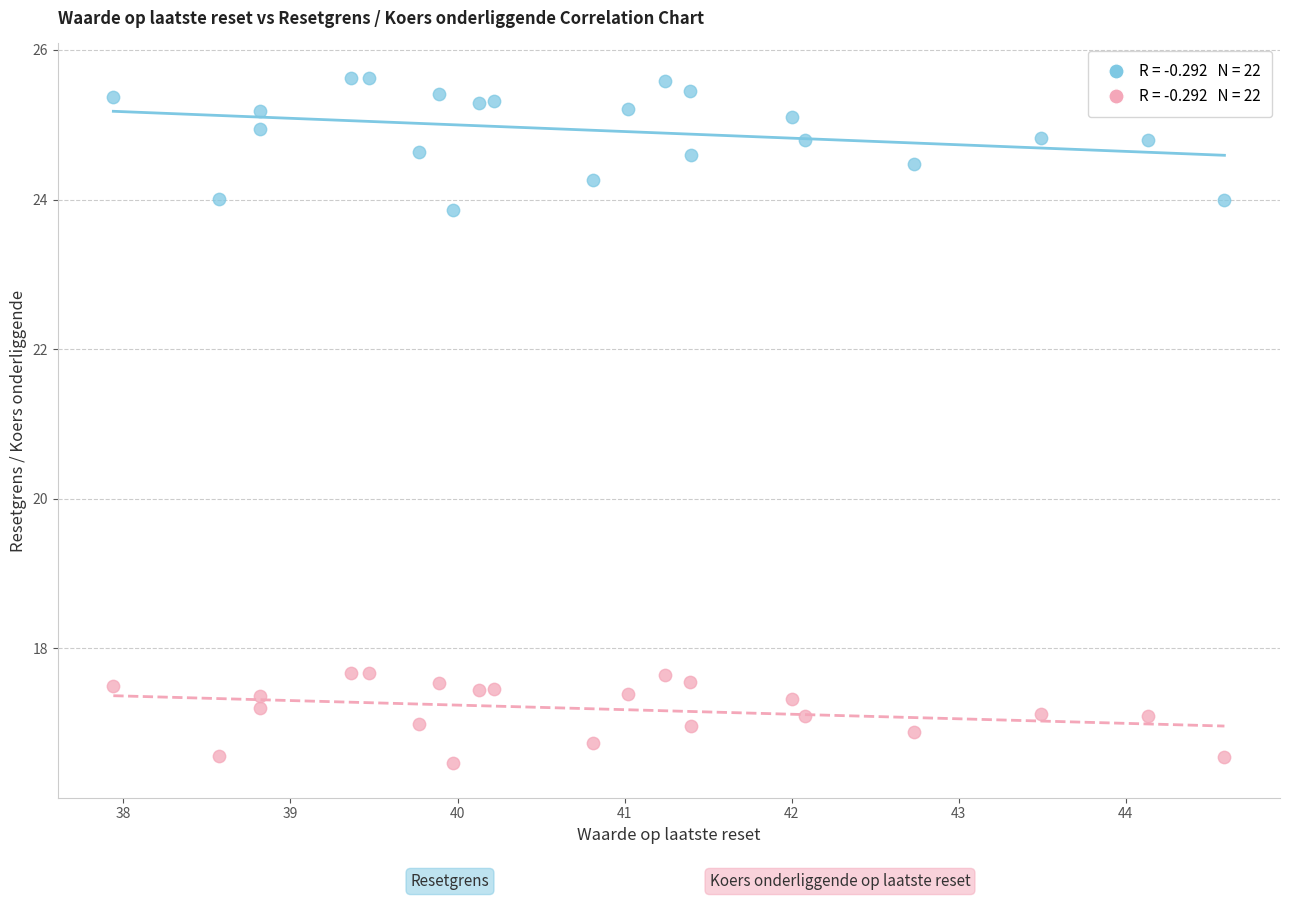

Across all data points, what is the range of Y values (max minus min)?

9.2